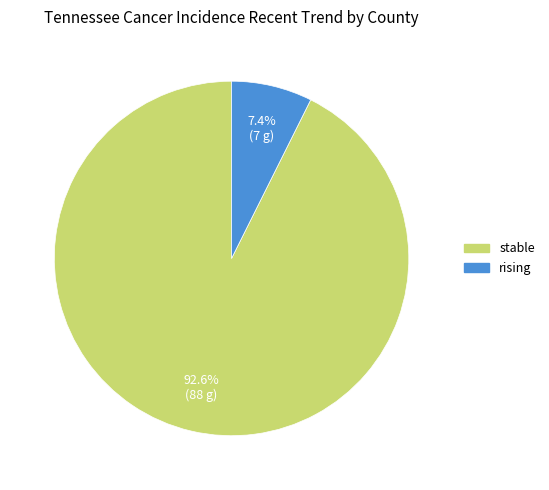

To the nearest percent, what is the average slice percentage?

50%